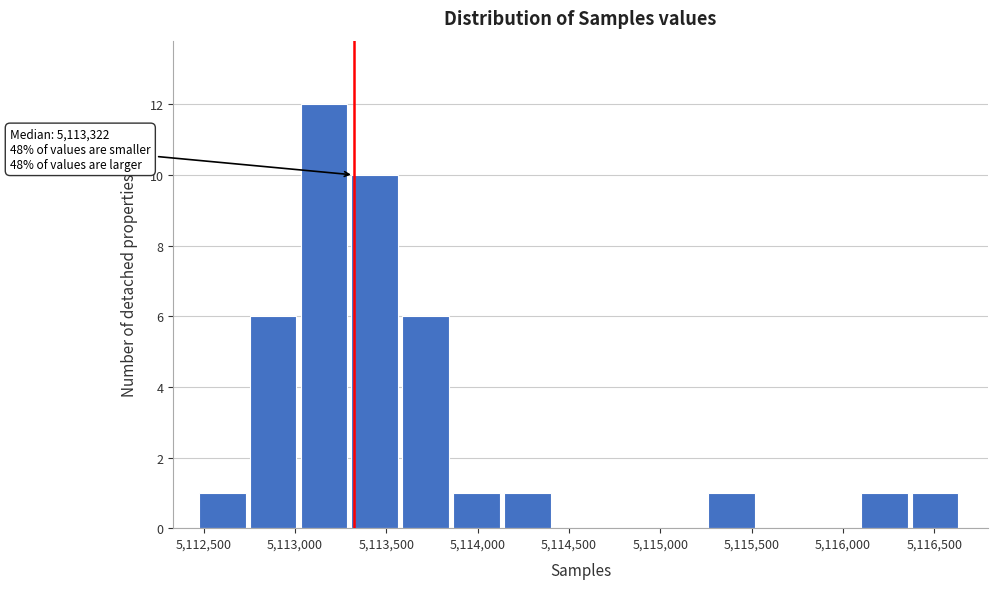

Over which range of the x-axis is the bar tallest?

5113050 to 5113300